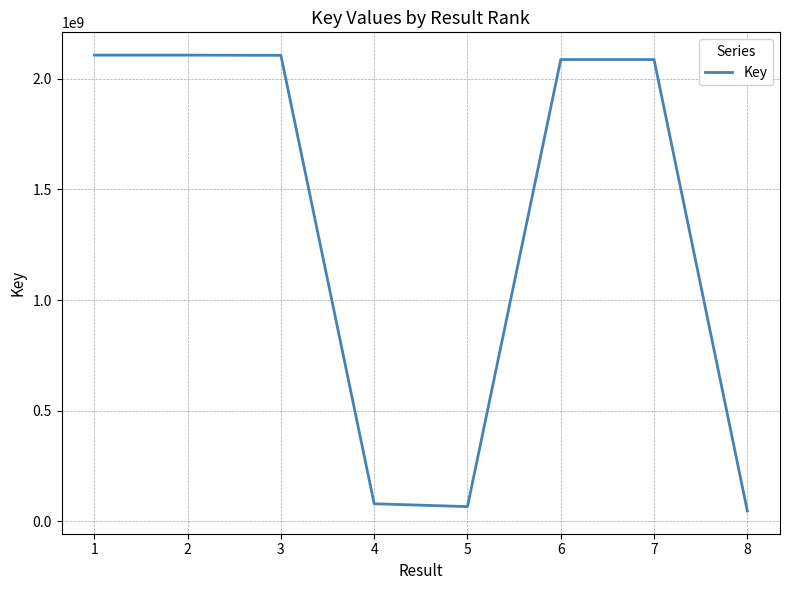

What is the difference between the maximum and second lowest values?

2040332456